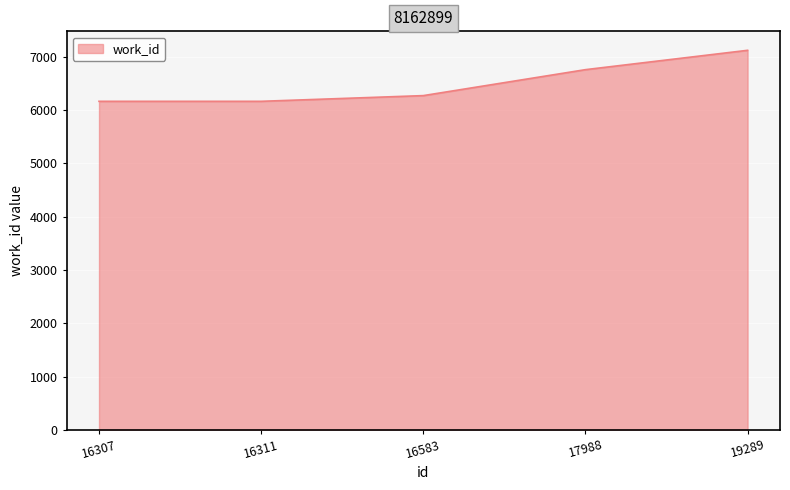

Reading left to right, transcribe all the data shown in this chart.

16307=6163	16311=6163	16583=6270	17988=6757	19289=7120